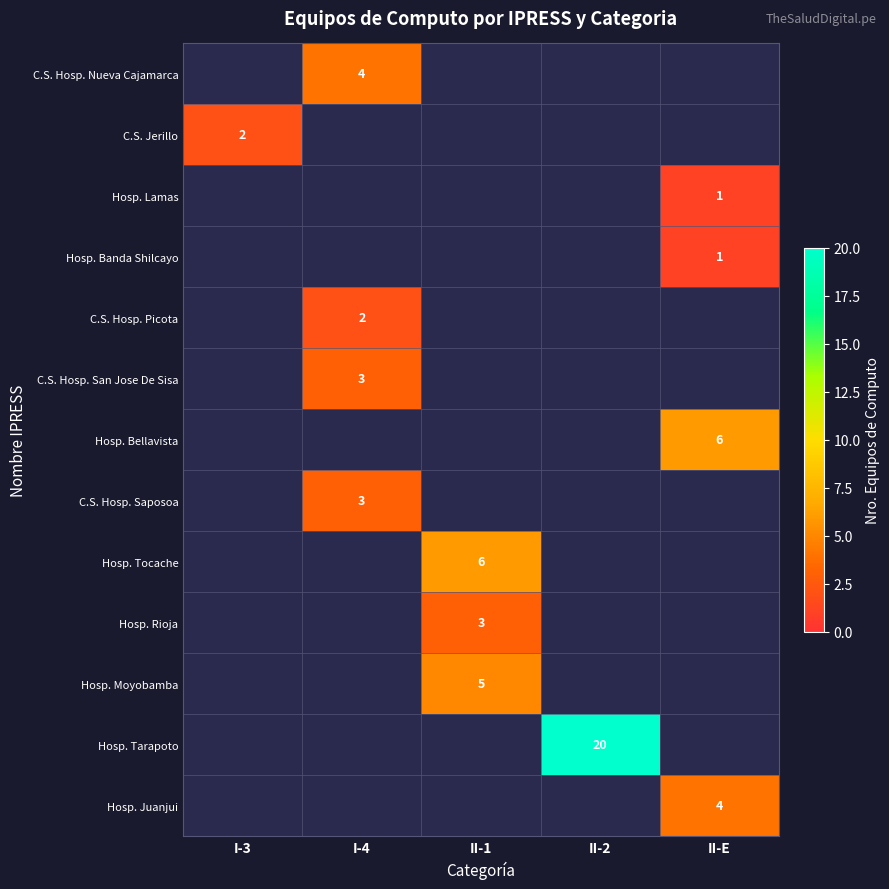

Is the value of Hosp. Tarapoto at II-2 greater than the value of C.S. Hosp. Saposoa at I-4?

Yes